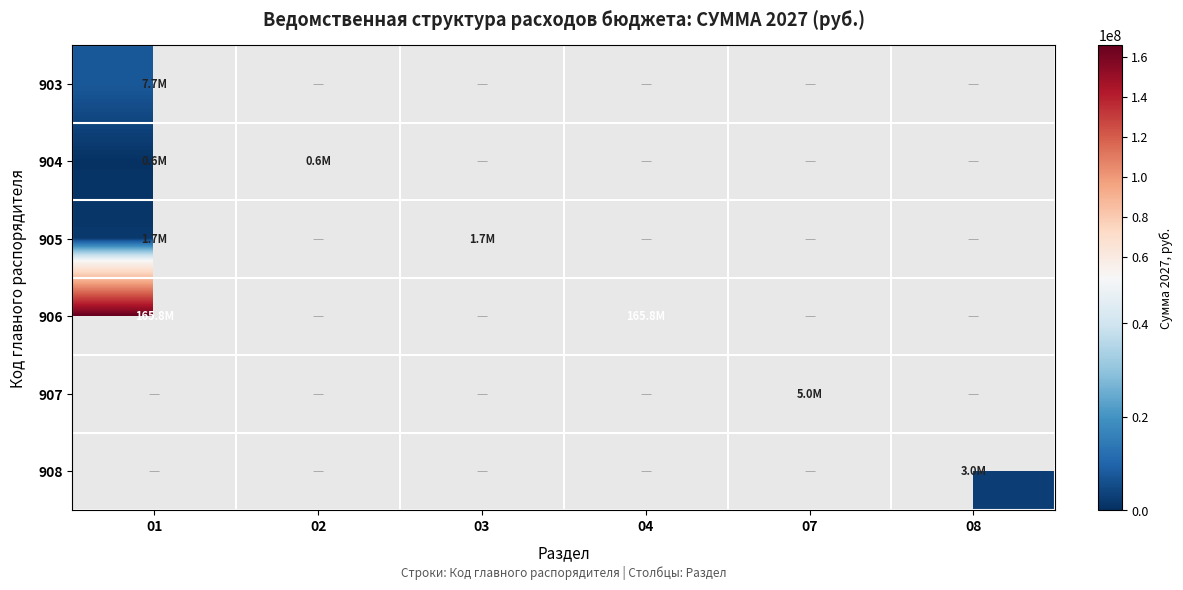

List the series in order of their peak value, highest first.

906, 903, 907, 908, 905, 904